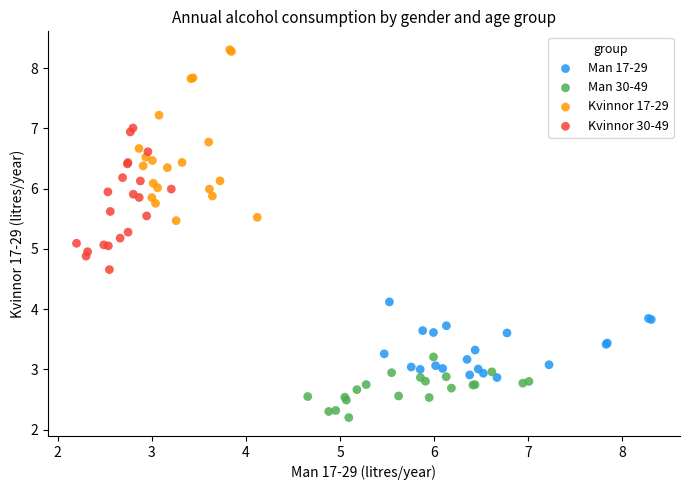

Which series contains the highest Y value?

Kvinnor 17-29